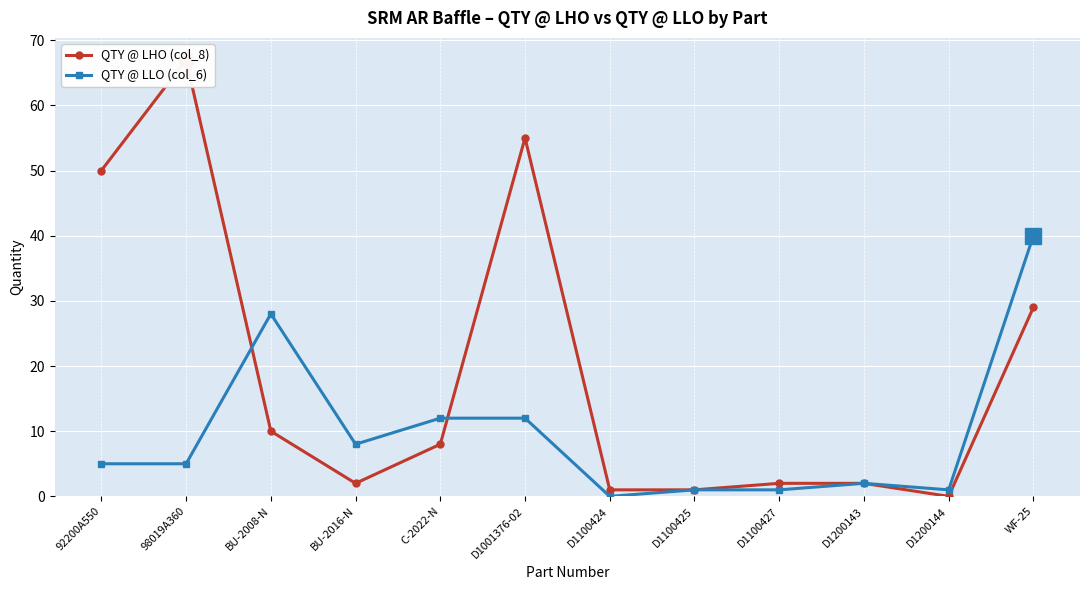

Does the chart display data point markers on the line(s)?

Yes